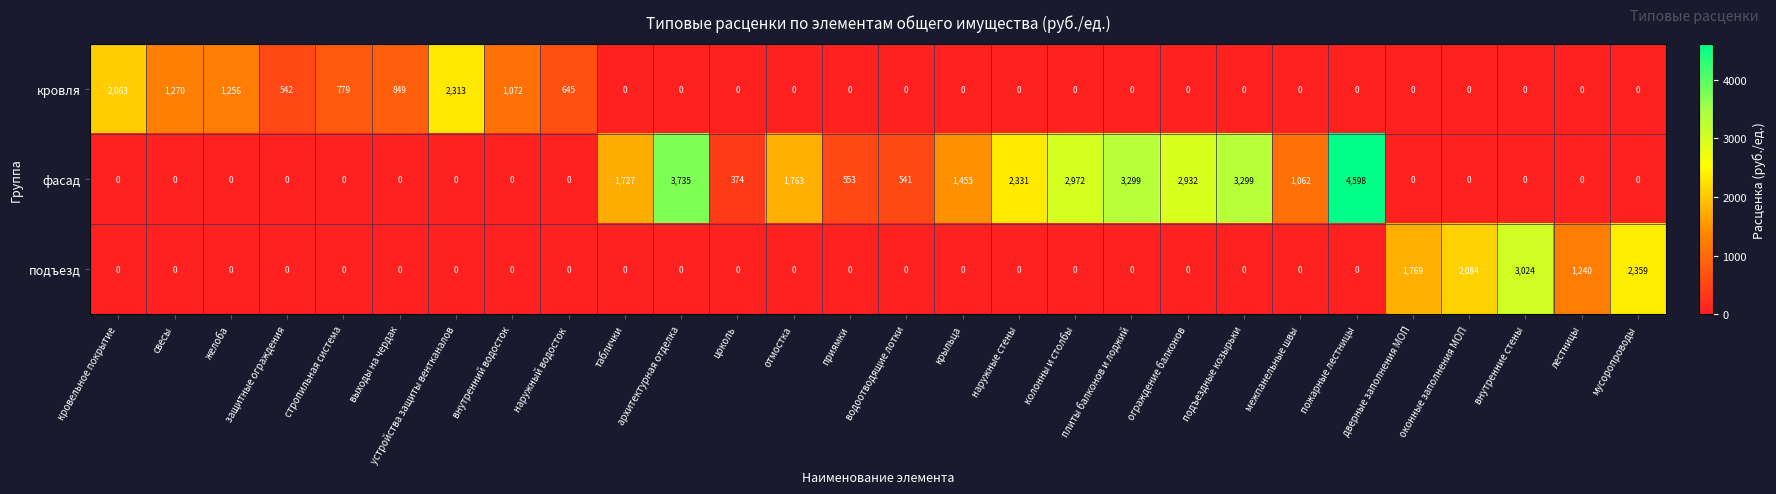

What is the total value across all series at оконные заполнения МОП?

2084